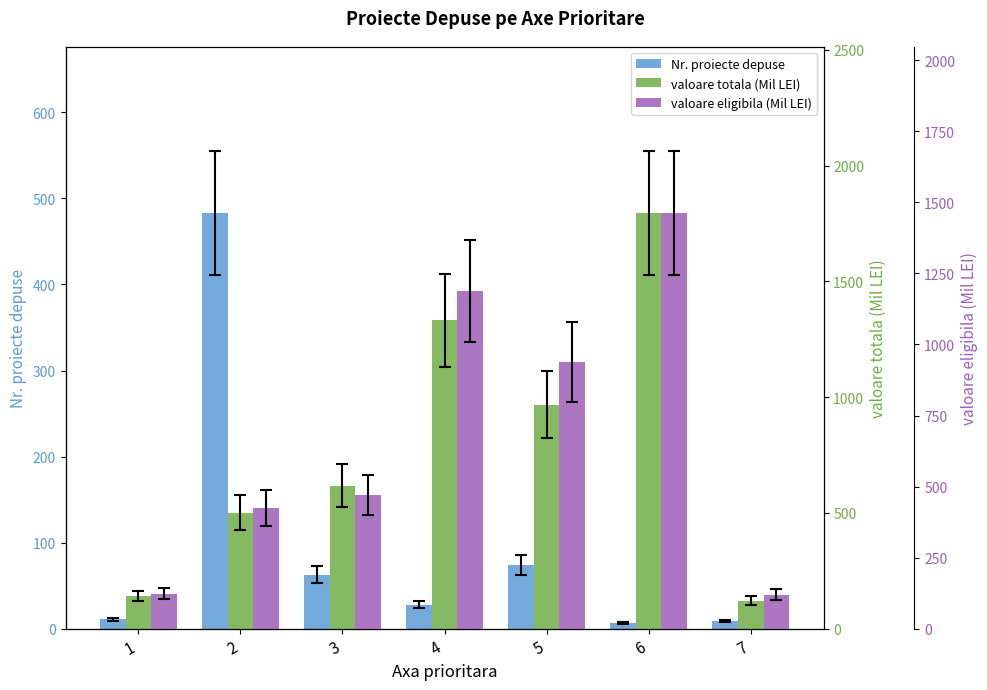

How many distinct data groups are displayed?

3